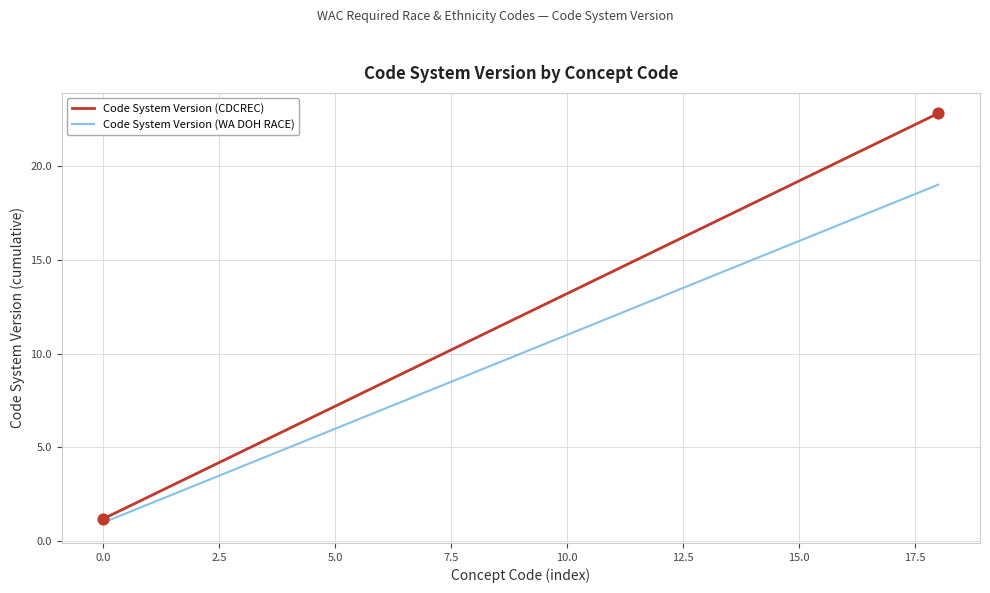

Which series has the largest total across all categories?

Code System Version (CDCREC)